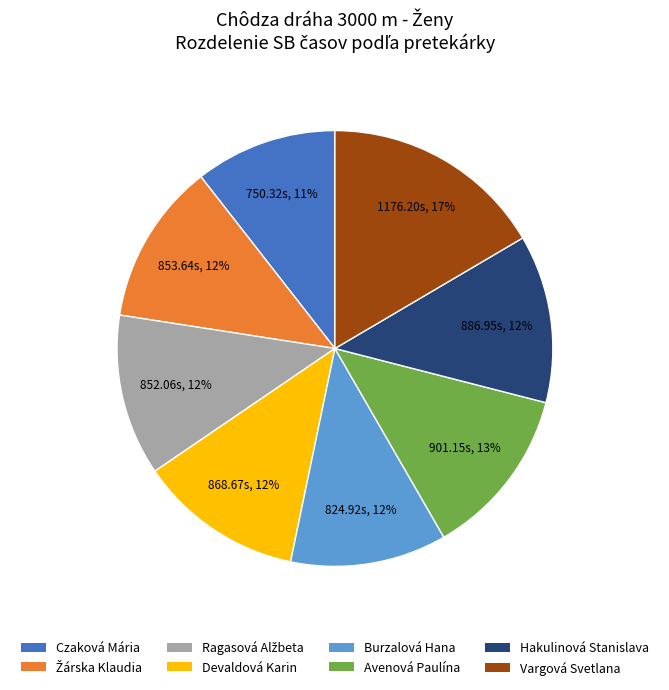

How many slices are in this pie chart?

8